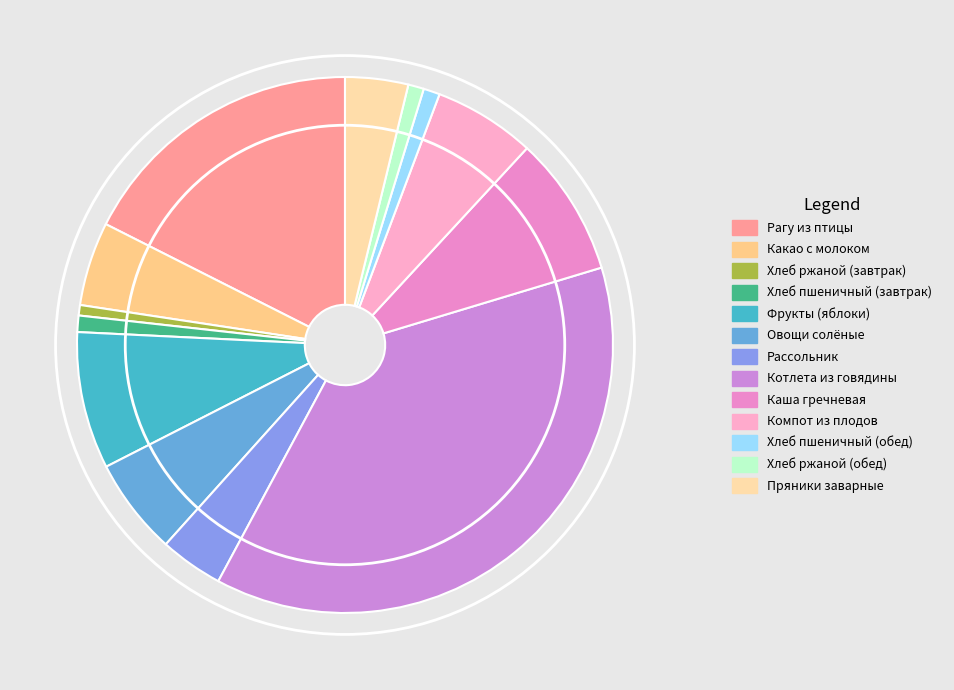

What is the total percentage of Рагу из птицы and Хлеб ржаной (обед)?

18.5%